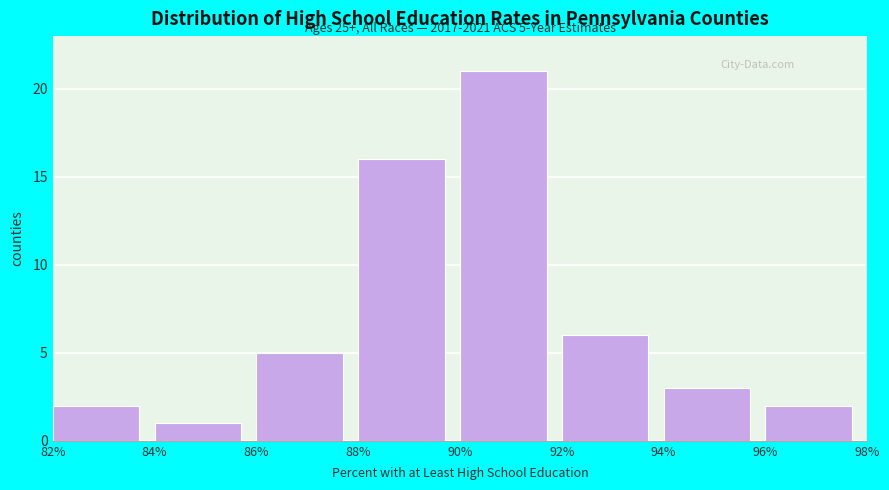

Which range on the x-axis has the tallest bar?

90% to 92%